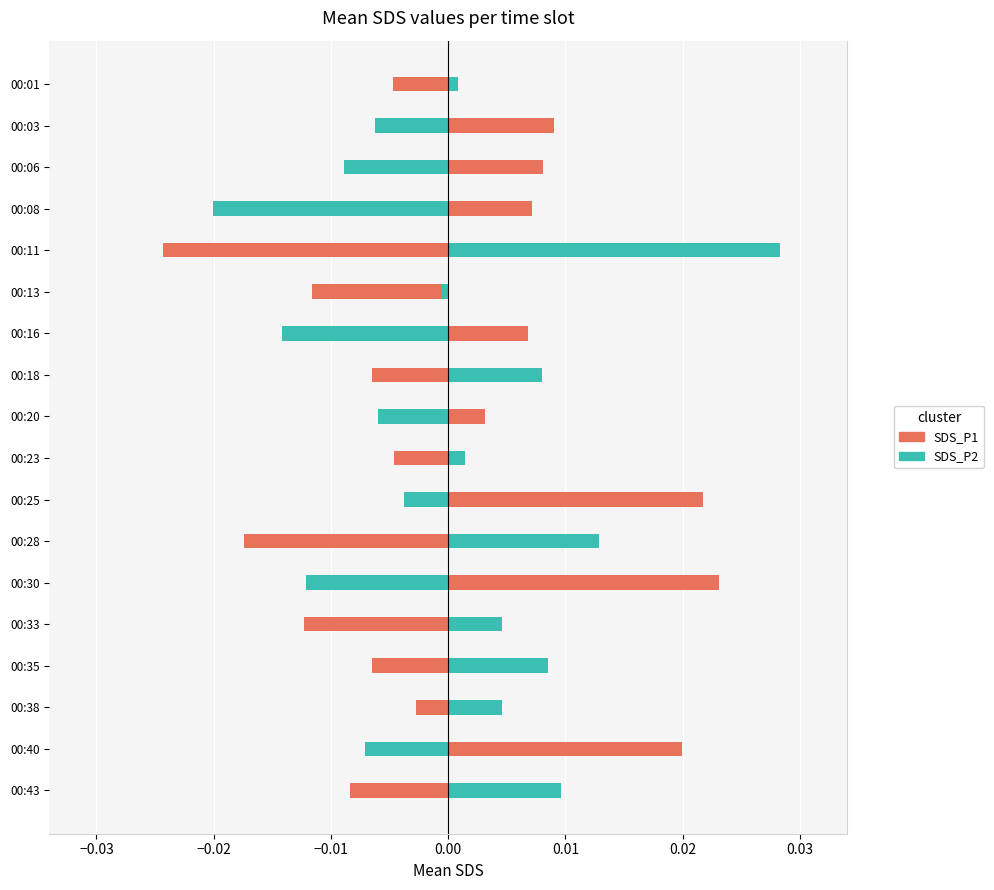

Is it true that SDS_P1 equals -0.0 at 00:01?

False